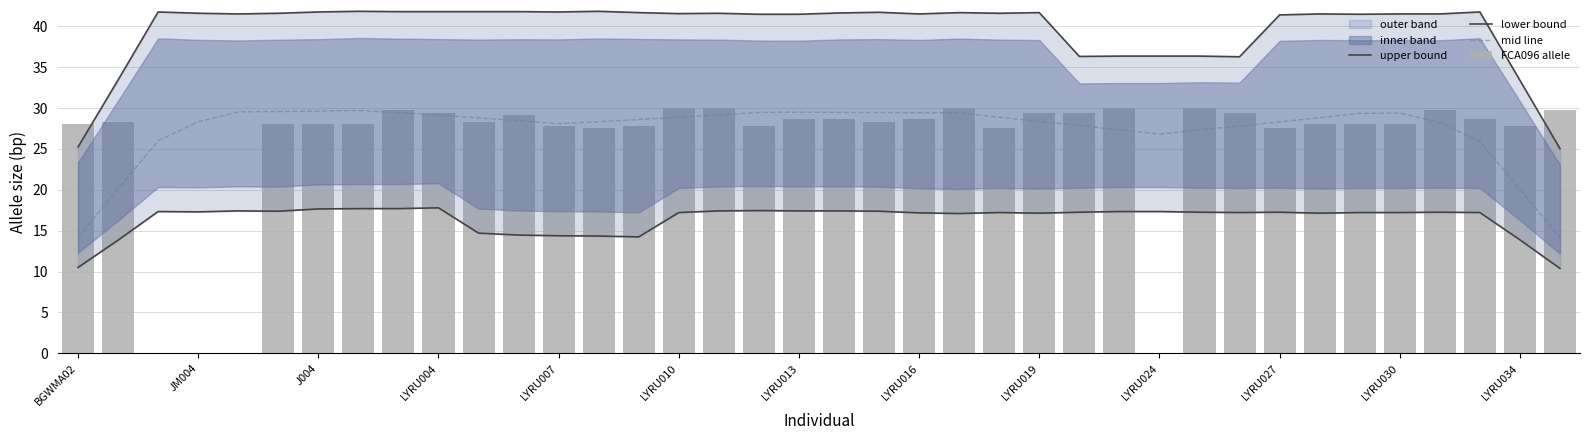

The value of mid line at JM004 is 9.7. True or false?

False